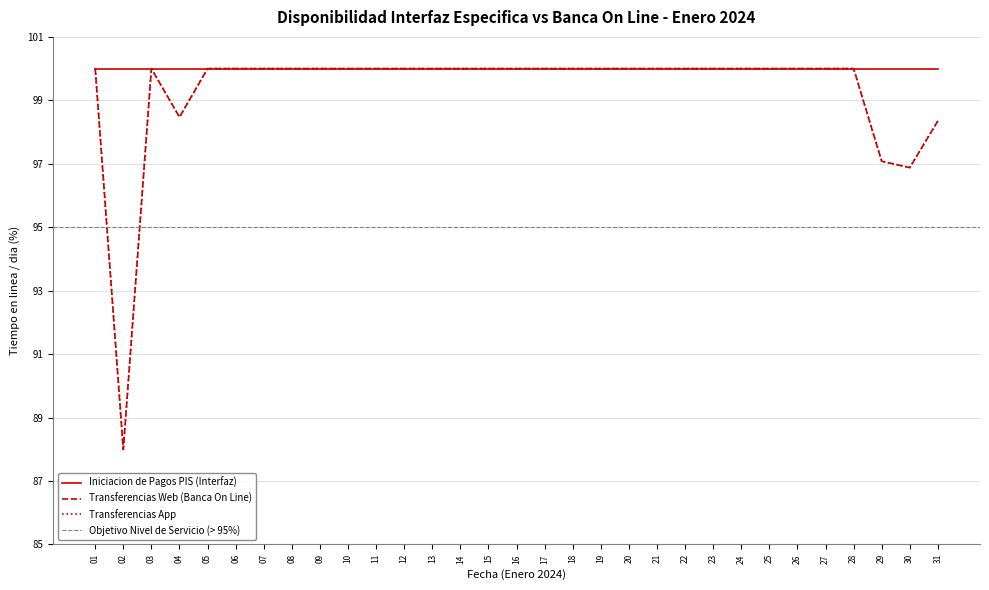

True or false: Transferencias Web (Banca On Line) and Transferencias App intersect in this chart.

False